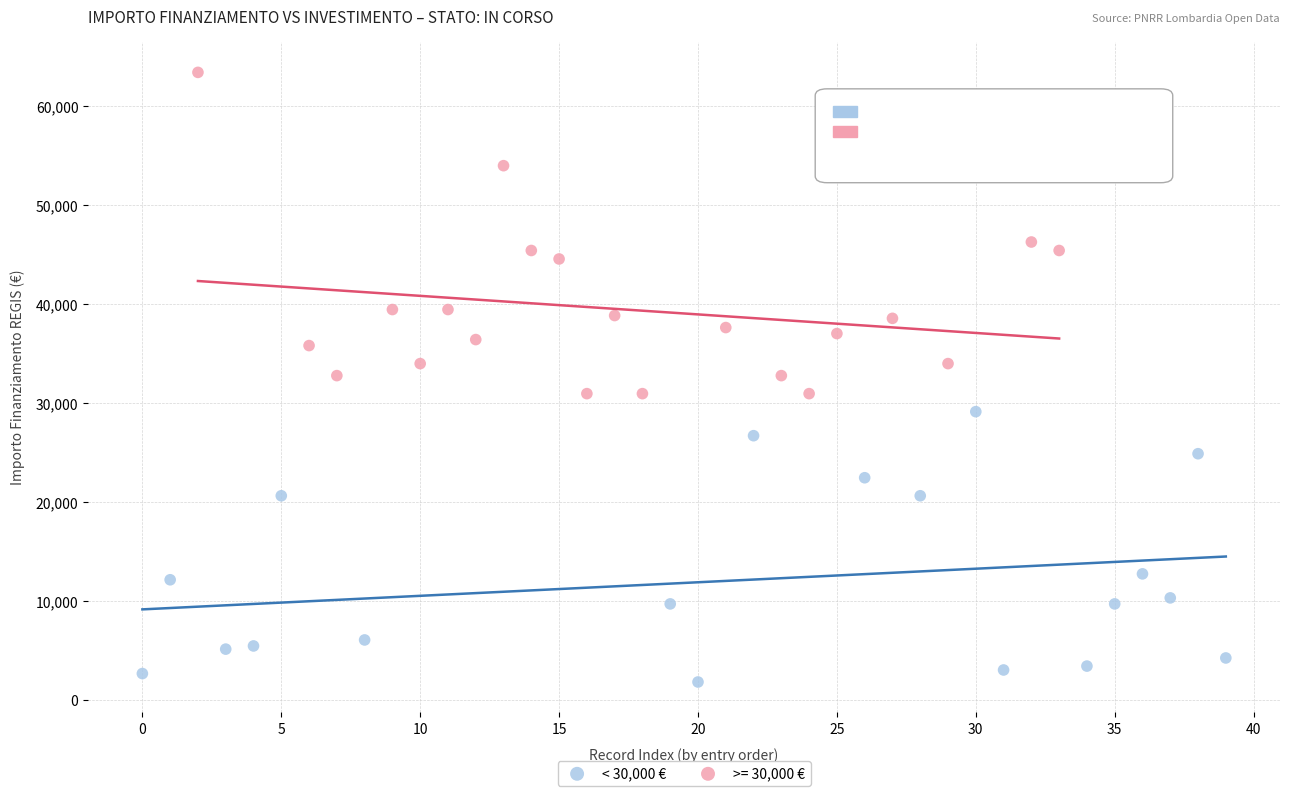

Which series has the largest Y range (max minus min)?

>= 30,000 €